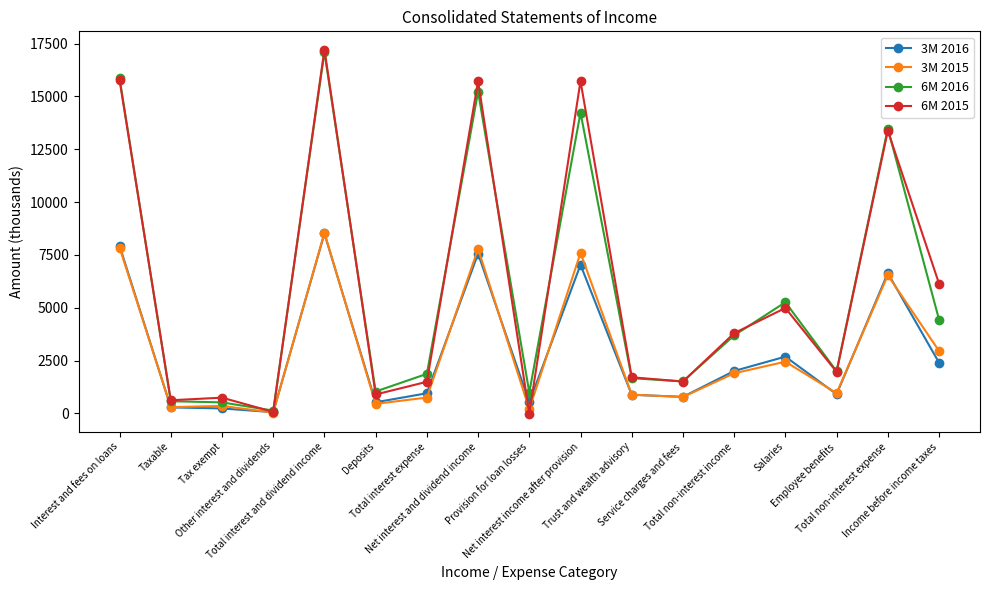

True or false: 3M 2016 has more than 0 interior local peaks.

True